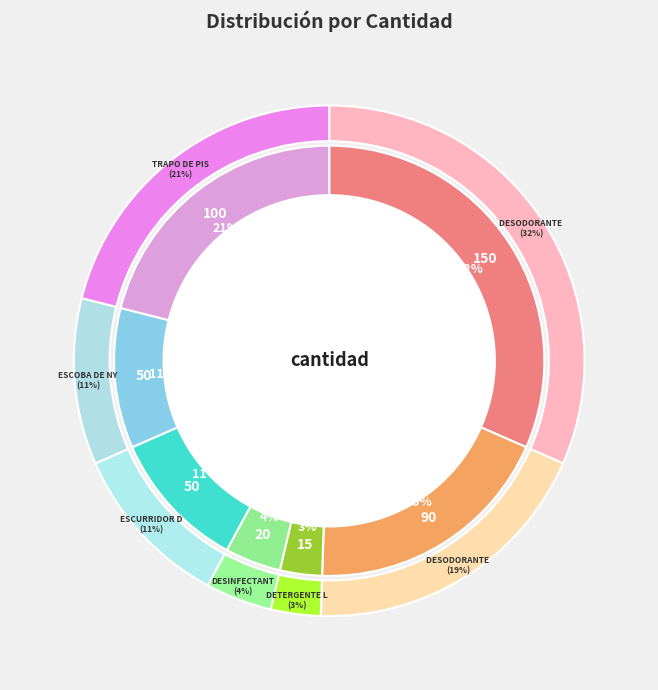

What percentage is the Desinfectante liquido slice, to the nearest percent?

4%